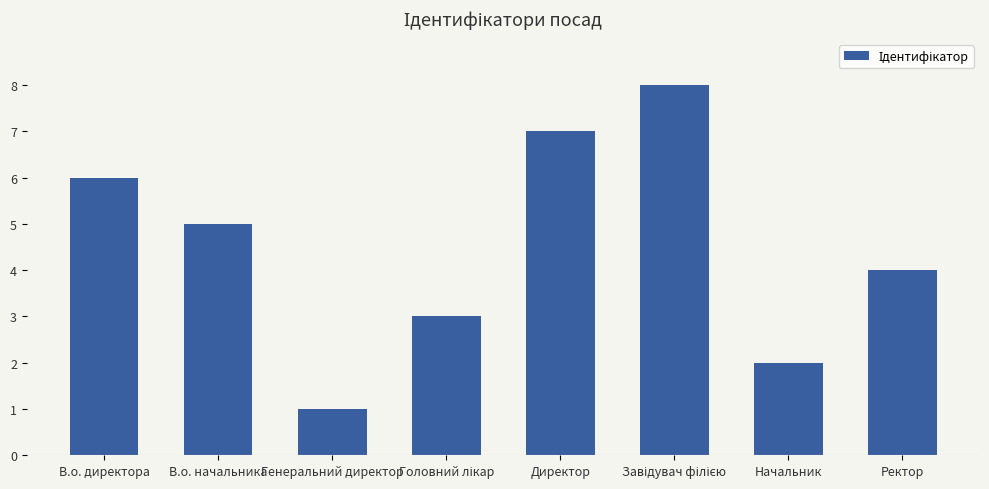

Approximately how many times larger is the value at В.о. директора compared to Ректор?

1.5